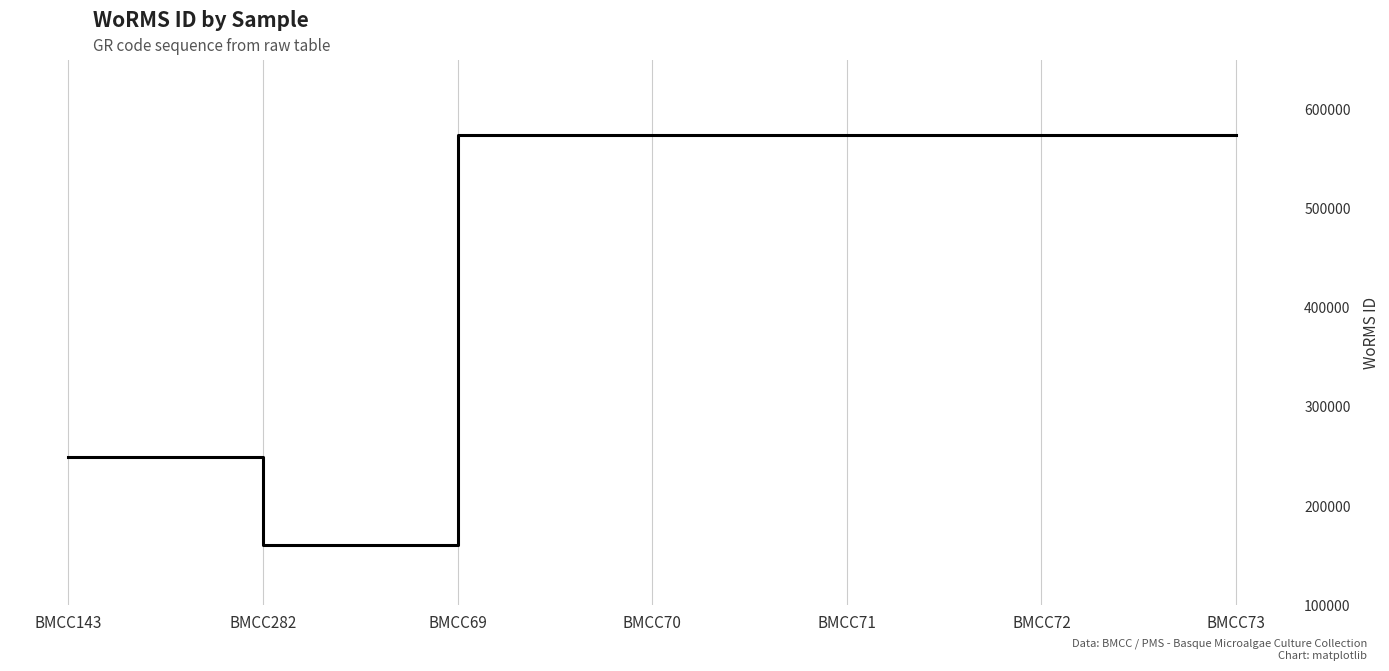

Is it true that the value at BMCC70 is 573955?

True